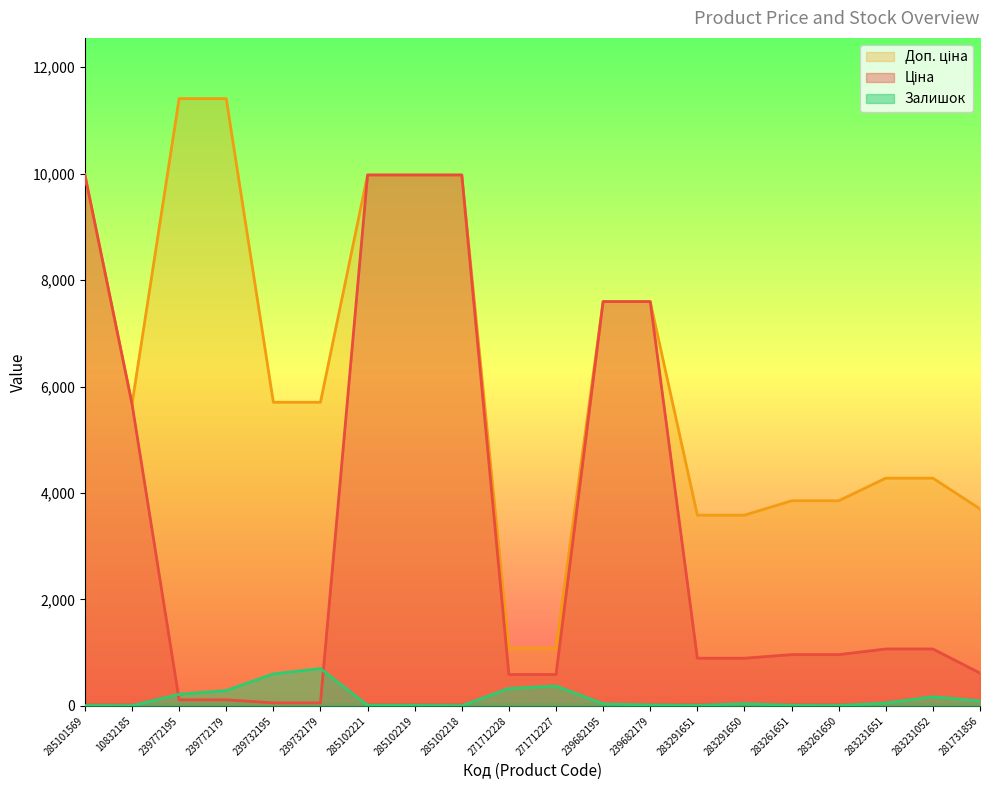

What is the approximate value of Ціна at 239682179?

7596.5